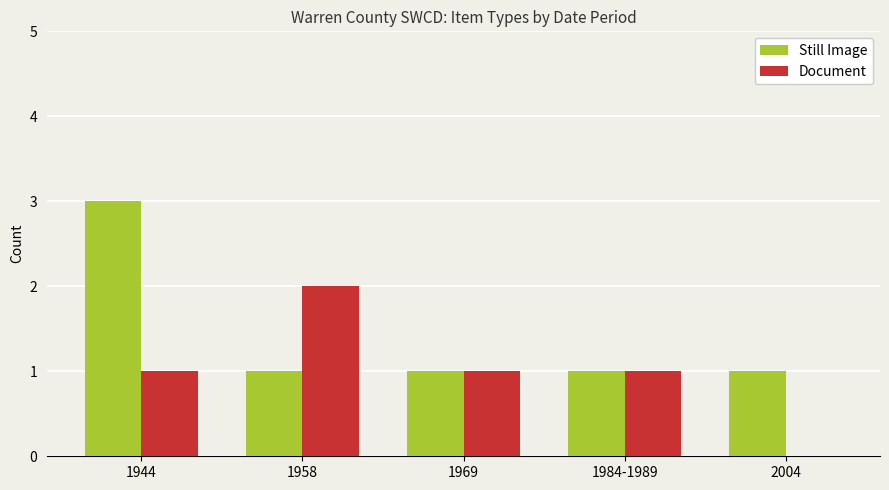

What is the average value of the Still Image series?

1